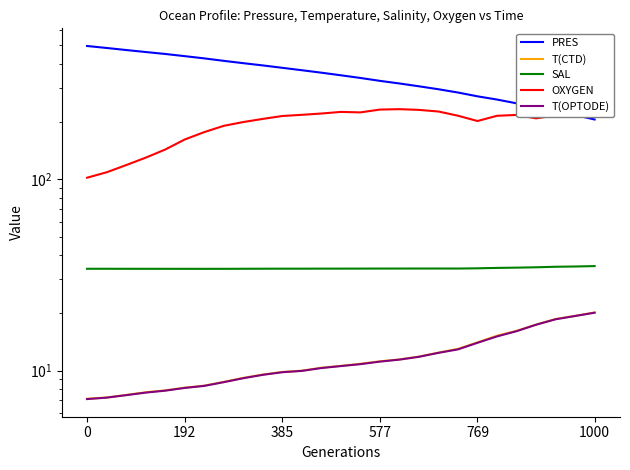

What position from the left is 19?

20